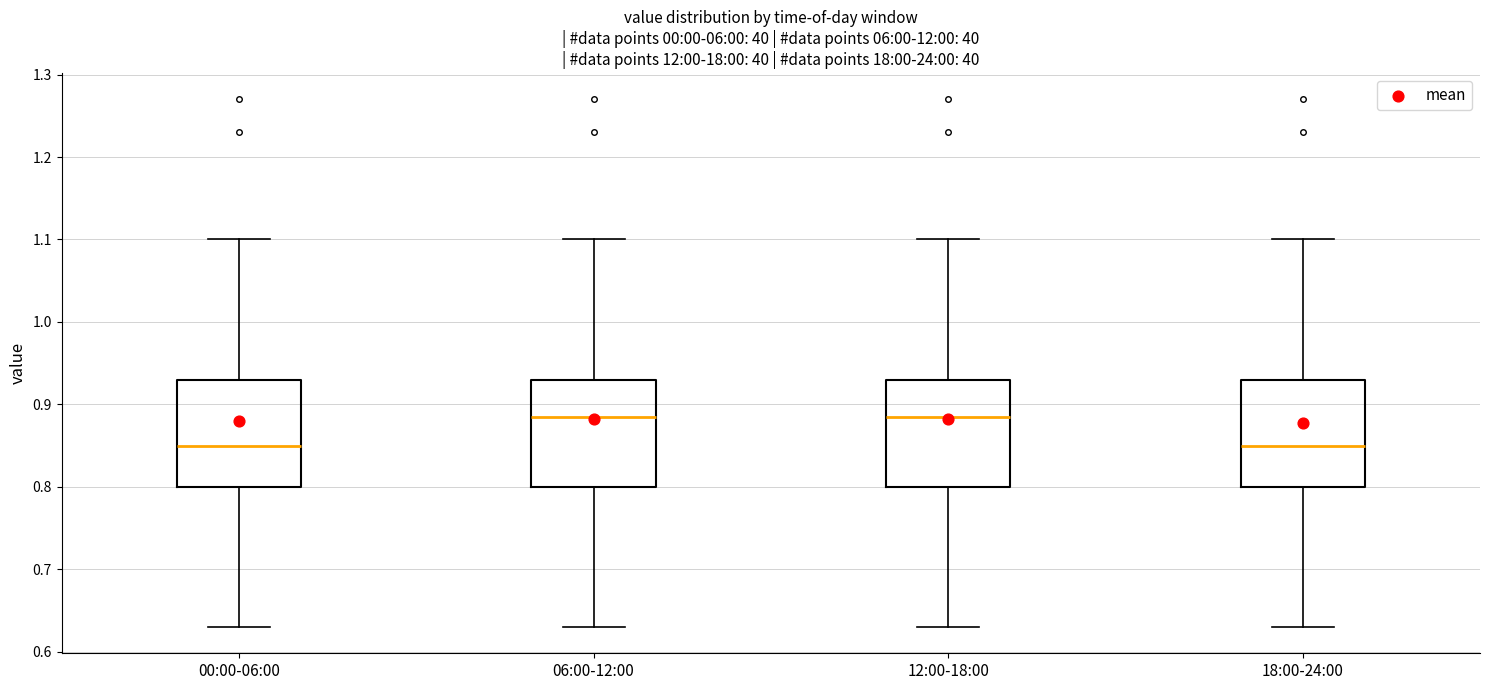

Reading left to right, read every box against the y-axis: the position of its median line, the range the box covers, and the ends of its whiskers. The values are not printed on the chart, so give them approximately, as read against the axis.

00:00-06:00: median 0.85, box 0.80 to 0.93, whiskers 0.63 to 1.10
06:00-12:00: median 0.89, box 0.80 to 0.93, whiskers 0.63 to 1.10
12:00-18:00: median 0.89, box 0.80 to 0.93, whiskers 0.63 to 1.10
18:00-24:00: median 0.85, box 0.80 to 0.93, whiskers 0.63 to 1.10